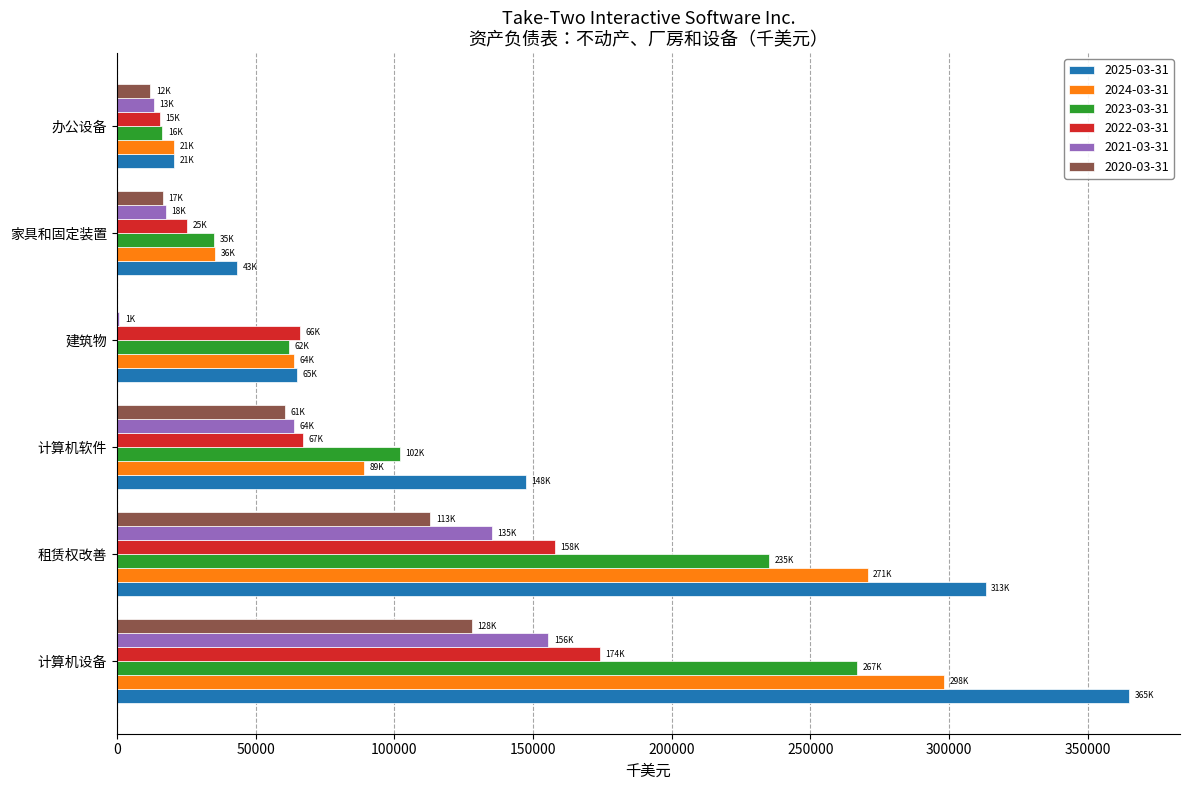

Which series changed the most between 租赁权改善 and 办公设备?

2025-03-31